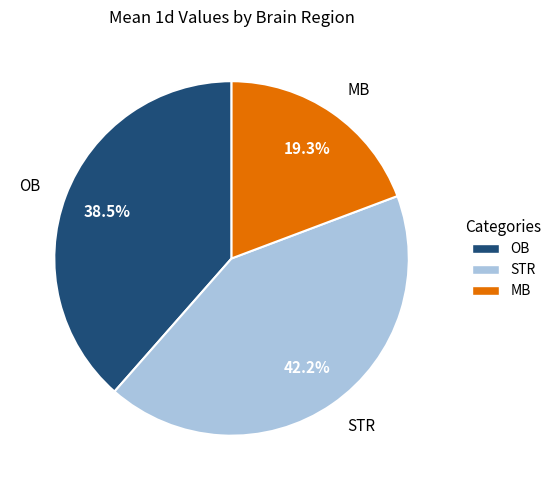

Is there any slice that represents more than half of the pie?

No